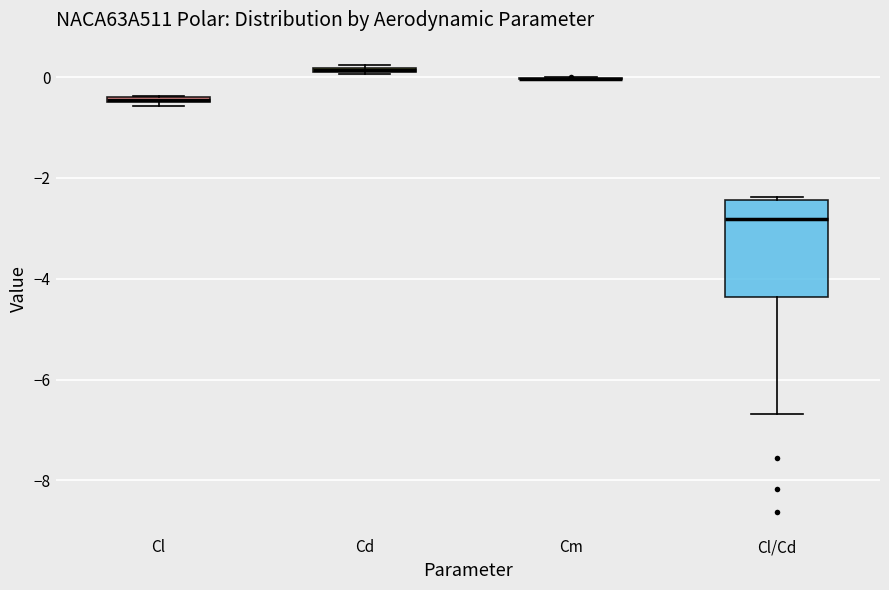

Comparing the boxes themselves (not the whiskers), which one is the tallest?

Cl/Cd